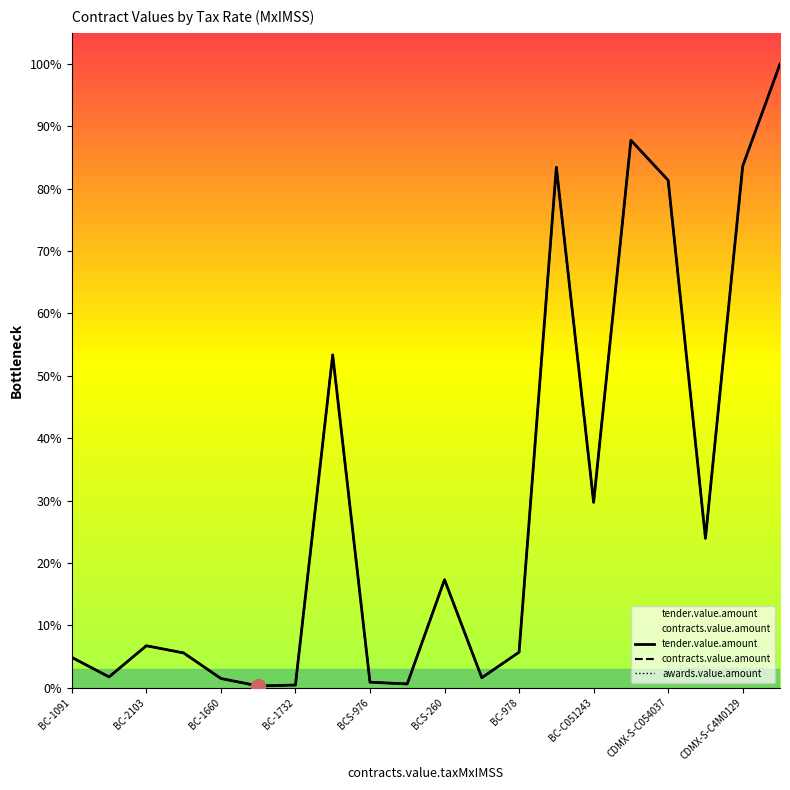

Where does the awards.value.amount series first go above 6?

BC-2103